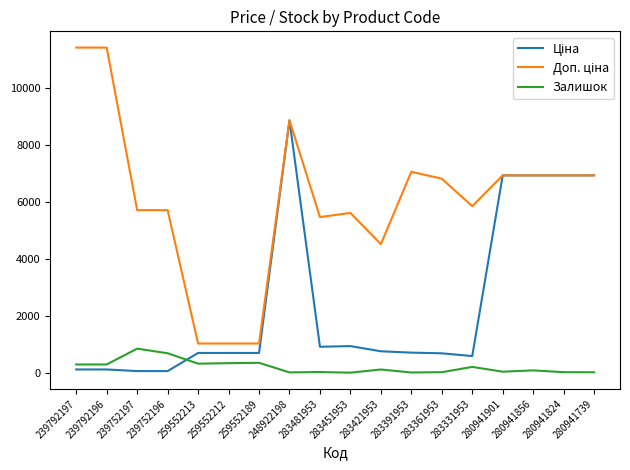

At which category is the sum across all series the highest?

248922198